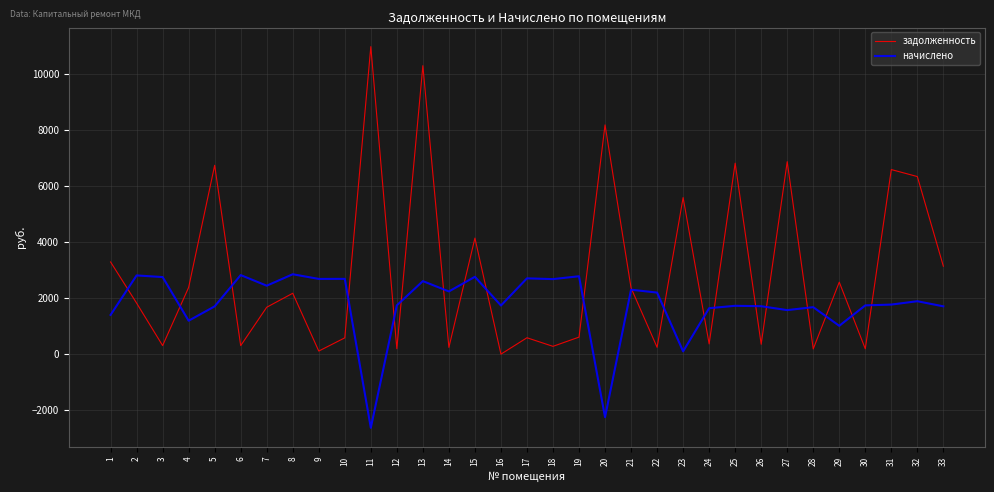

Is the value of начислено at 21 greater than the value of задолженность at 26?

Yes